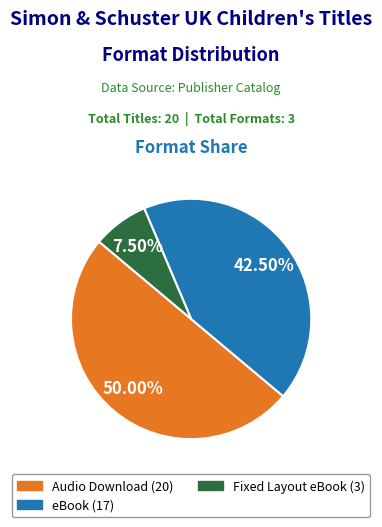

Does eBook represent more than half of the total?

No